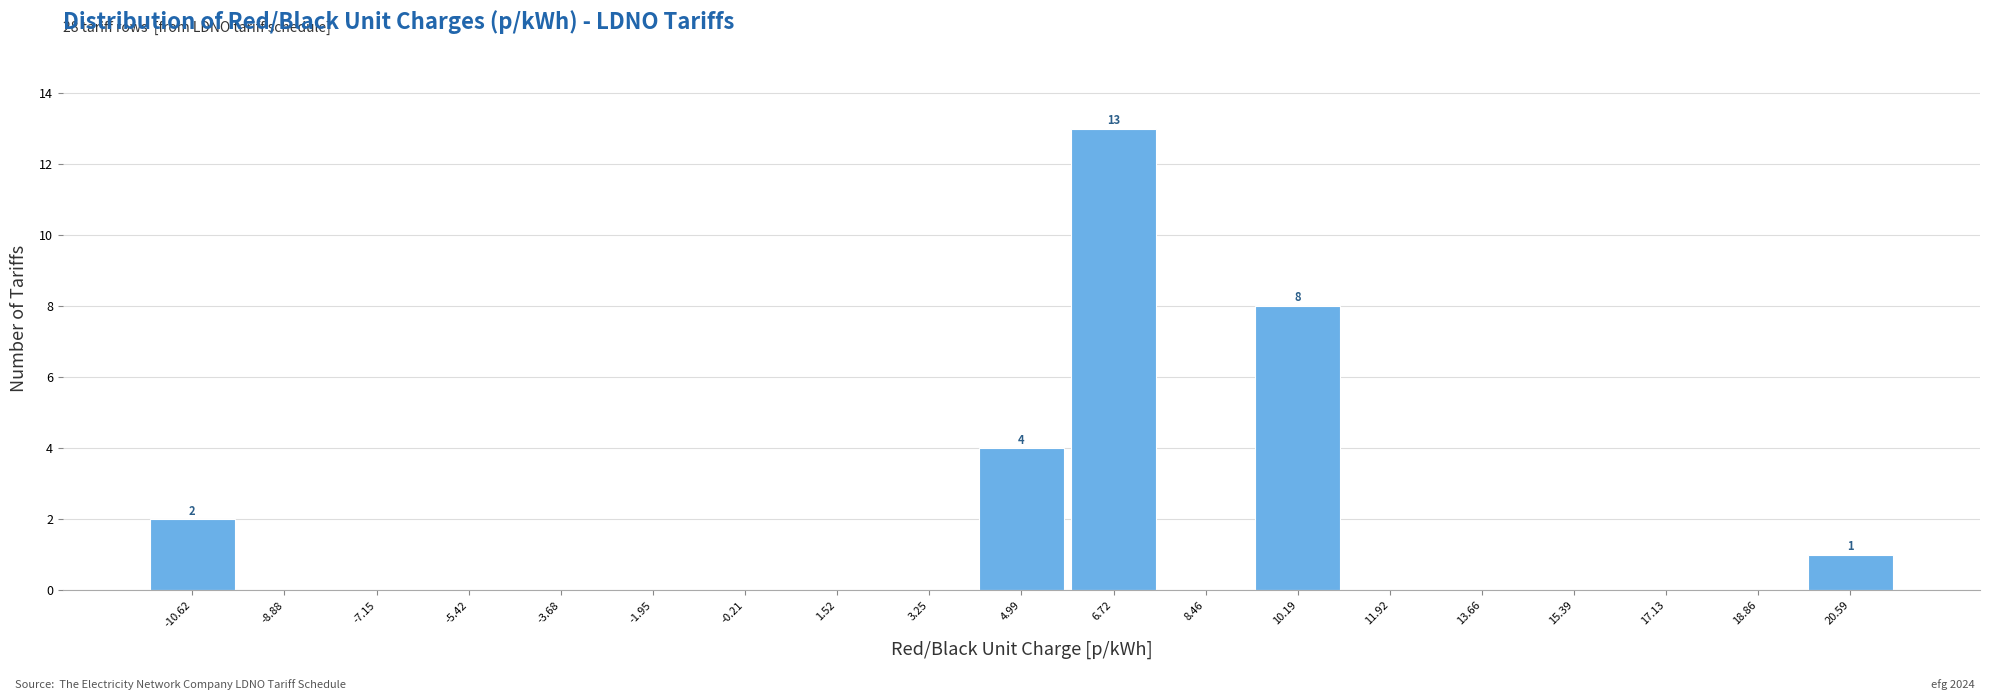

Which range on the x-axis has the tallest bar?

5.8 to 7.6